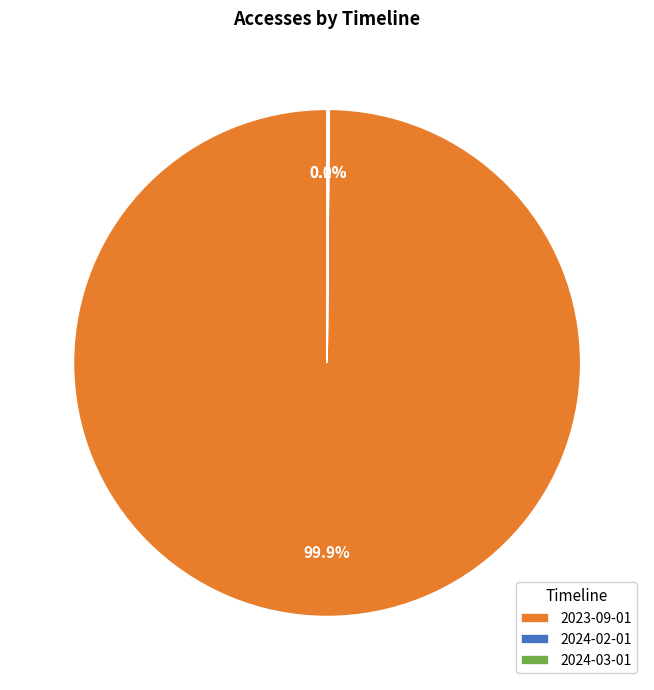

What portion of the pie excludes 2023-09-01?

0.1%